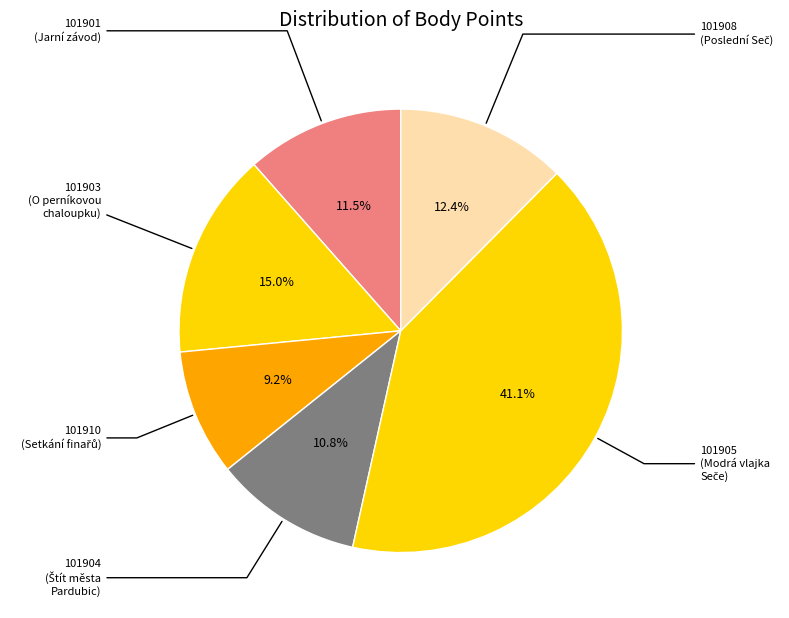

How many slices are in this pie chart?

6